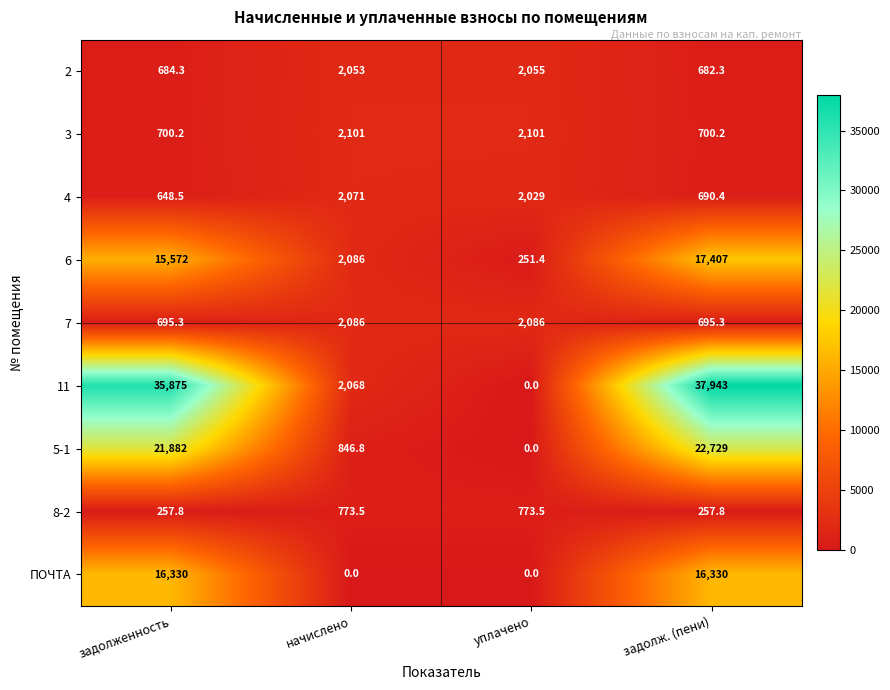

True or false: 3 has a value of 2101.0 at начислено.

True